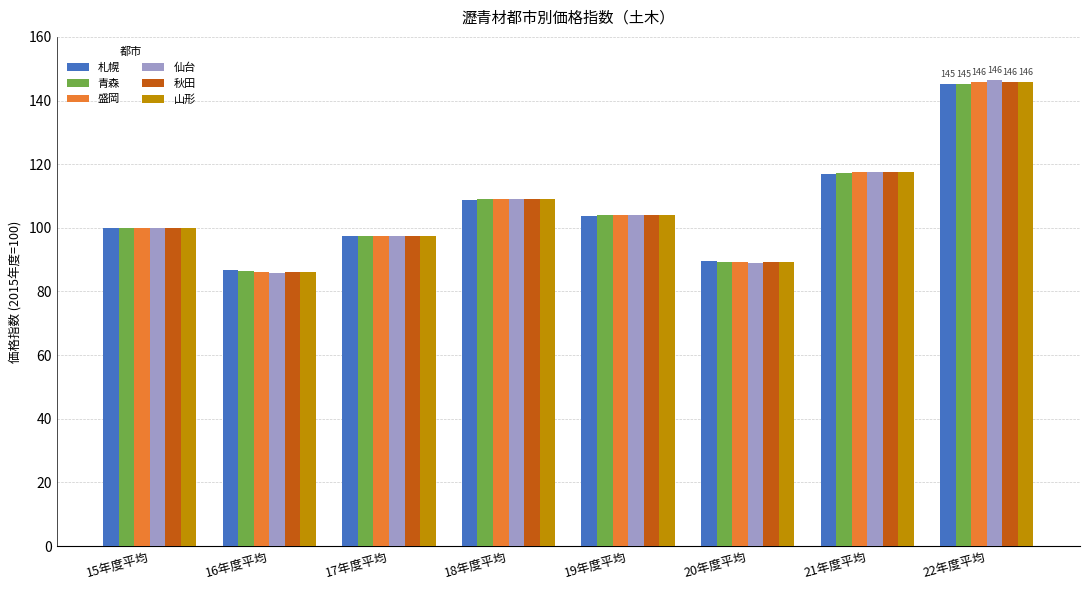

List the labels in order of 山形 value, largest first.

22年度平均, 21年度平均, 18年度平均, 19年度平均, 15年度平均, 17年度平均, 20年度平均, 16年度平均